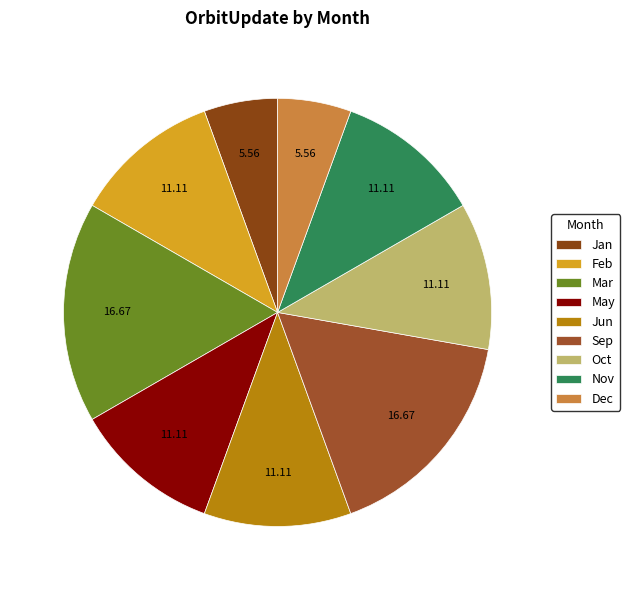

Is it true that Nov is 11% of the pie?

True